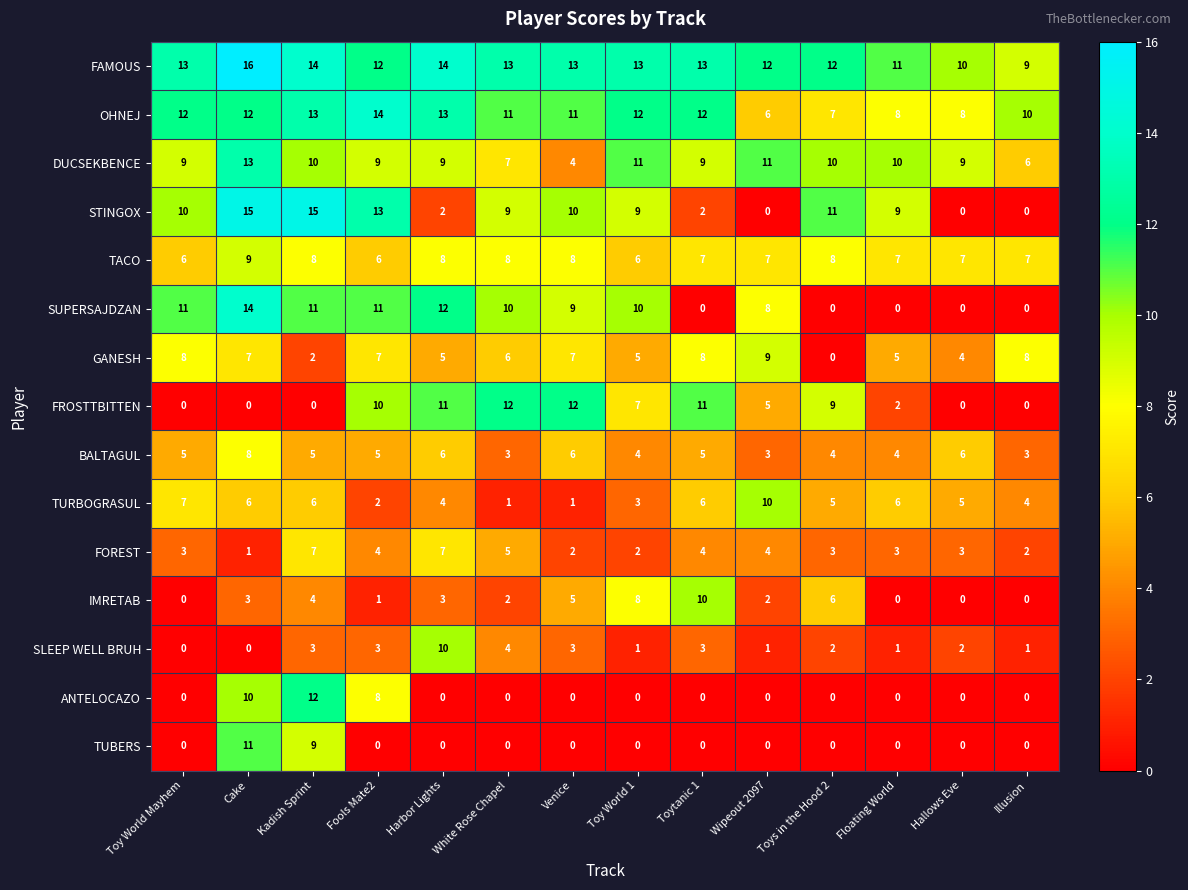

Which label corresponds to the largest value in the chart?

Cake